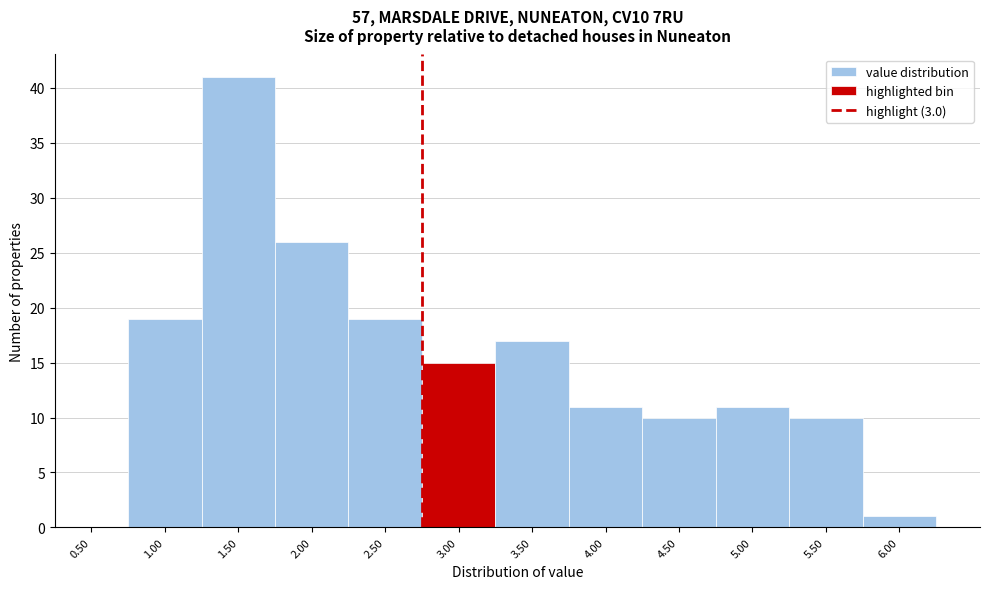

Reading left to right, what are all the values shown in this chart?

0.50=0	1.00=19	1.50=41	2.00=26	2.50=19	3.00=15	3.50=17	4.00=11	4.50=10	5.00=11	5.50=10	6.00=1